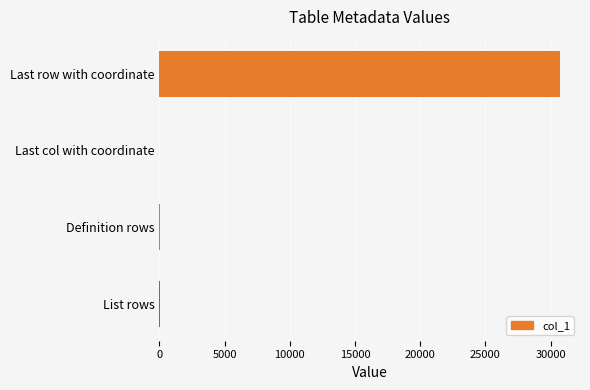

Is it true that the value at Last row with coordinate is 54692?

False